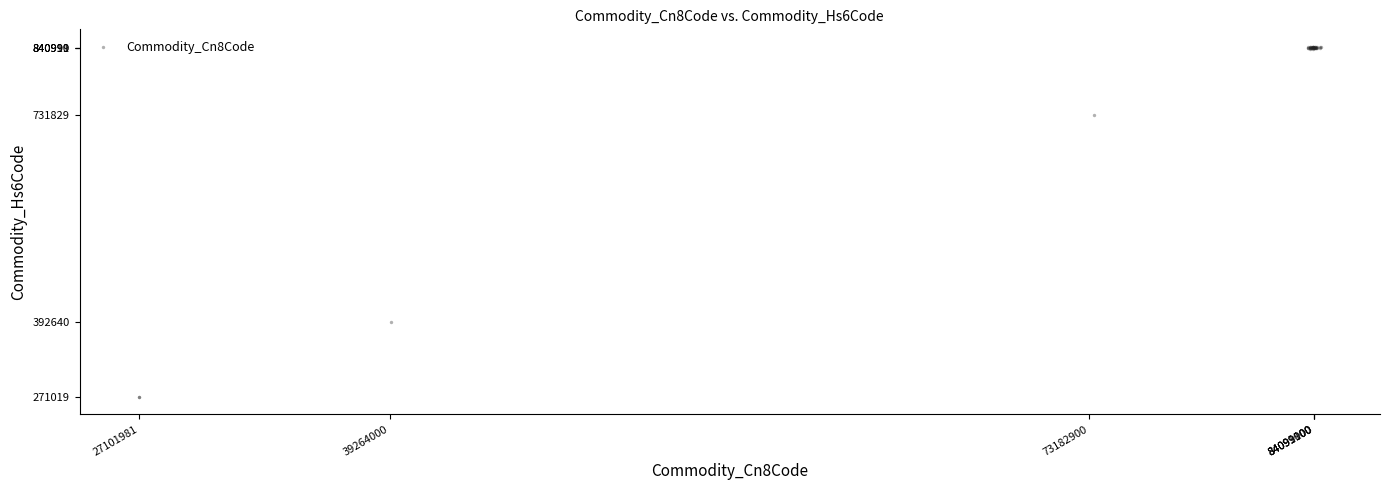

What Y value in the scatter plot is closest to 556693?

392707.3